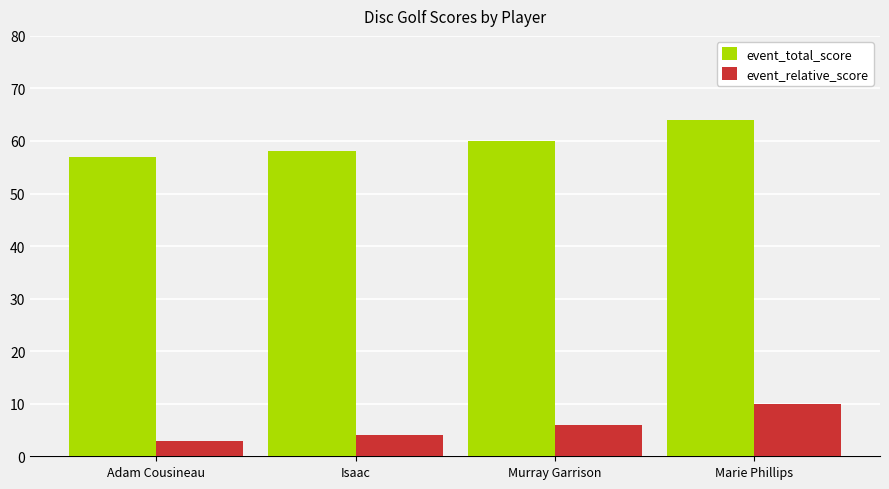

The value of event_total_score at Murray Garrison is 60. True or false?

True